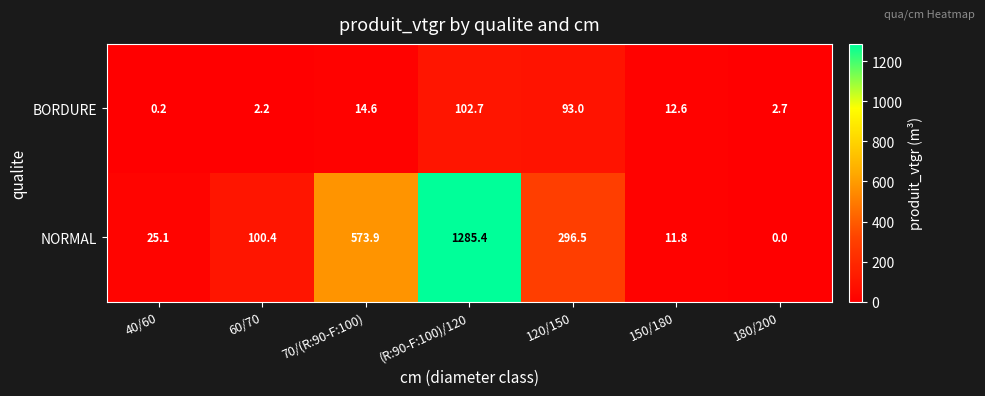

List the series in order of their peak value, lowest first.

BORDURE, NORMAL